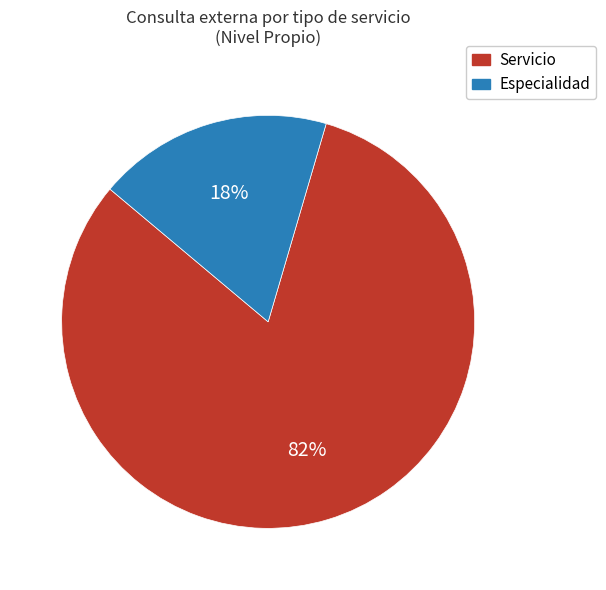

Count the number of slices in the pie.

2